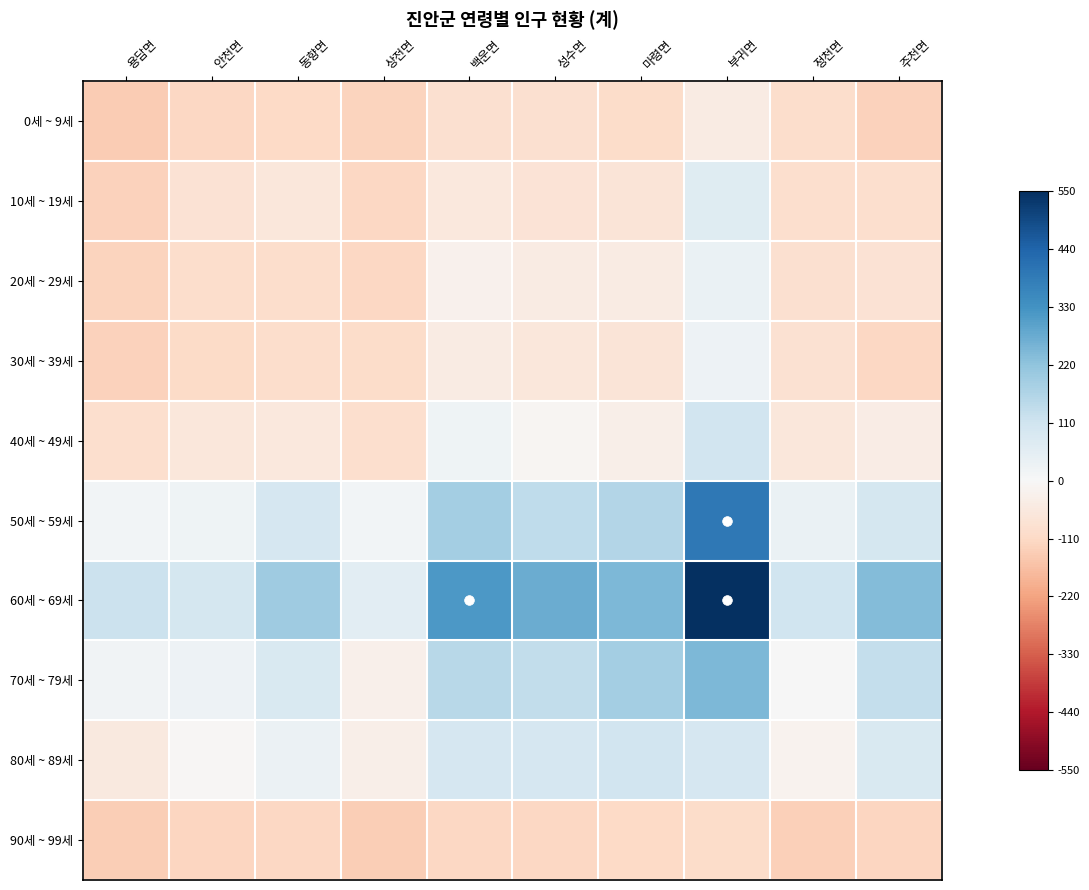

Reading left to right, transcribe all the data shown in this chart.

0세 ~ 9세: 용담면=-138	안천면=-113	동향면=-111	상전면=-123	백운면=-87	성수면=-86	마령면=-101	부귀면=-45	정천면=-97	주천면=-125
10세 ~ 19세: 용담면=-128	안천면=-80	동향면=-64	상전면=-115	백운면=-56	성수면=-77	마령면=-72	부귀면=66	정천면=-94	주천면=-93
20세 ~ 29세: 용담면=-122	안천면=-96	동향면=-95	상전면=-113	백운면=-24	성수면=-46	마령면=-47	부귀면=35	정천면=-89	주천면=-81
30세 ~ 39세: 용담면=-127	안천면=-104	동향면=-95	상전면=-100	백운면=-46	성수면=-61	마령면=-70	부귀면=28	정천면=-83	주천면=-113
40세 ~ 49세: 용담면=-91	안천면=-62	동향면=-59	상전면=-91	백운면=22	성수면=-9	마령면=-31	부귀면=104	정천면=-64	주천면=-39
50세 ~ 59세: 용담면=15	안천면=24	동향면=94	상전면=14	백운면=189	성수면=138	마령면=163	부귀면=393	정천면=36	주천면=96
60세 ~ 69세: 용담면=118	안천면=97	동향면=194	상전면=58	백운면=315	성수면=271	마령면=245	부귀면=550	정천면=108	주천면=237
70세 ~ 79세: 용담면=20	안천면=26	동향면=84	상전면=-29	백운면=152	성수면=135	마령면=188	부귀면=247	정천면=2	주천면=133
80세 ~ 89세: 용담면=-54	안천면=-8	동향면=33	상전면=-33	백운면=92	성수면=92	마령면=107	부귀면=94	정천면=-20	주천면=84
90세 ~ 99세: 용담면=-135	안천면=-117	동향면=-116	상전면=-136	백운면=-112	성수면=-114	마령면=-111	부귀면=-103	정천면=-129	주천면=-119